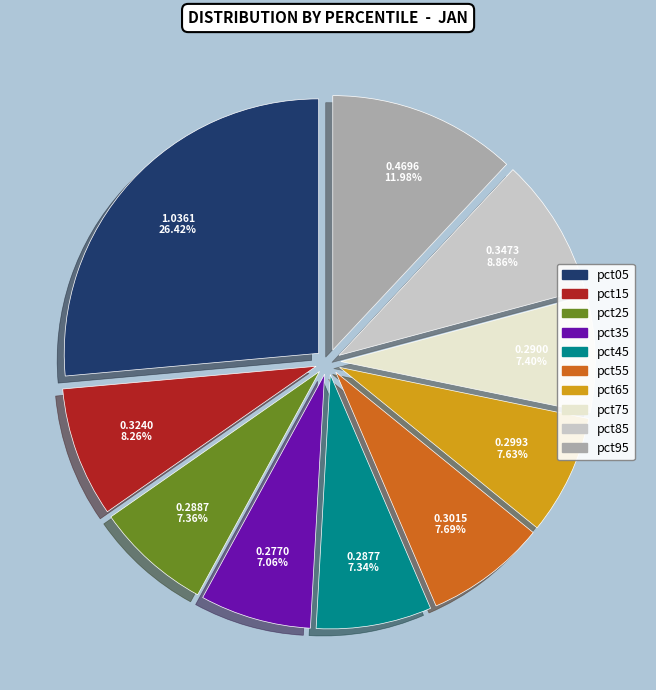

To the nearest percent, what percentage of the pie is pct25?

7%